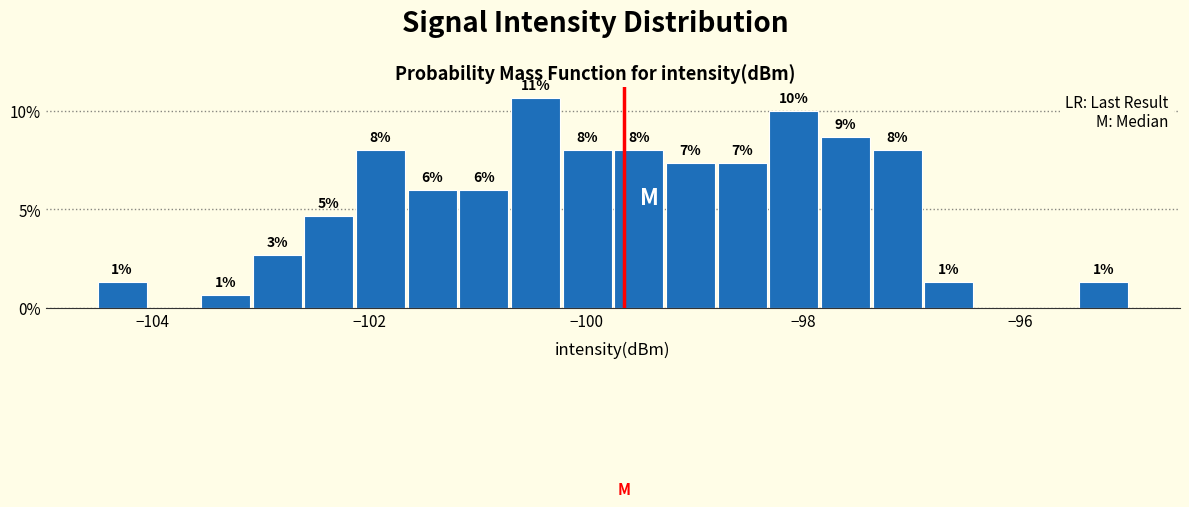

Read against the x-axis, roughly where is the centre of the tallest bar?

-100.4